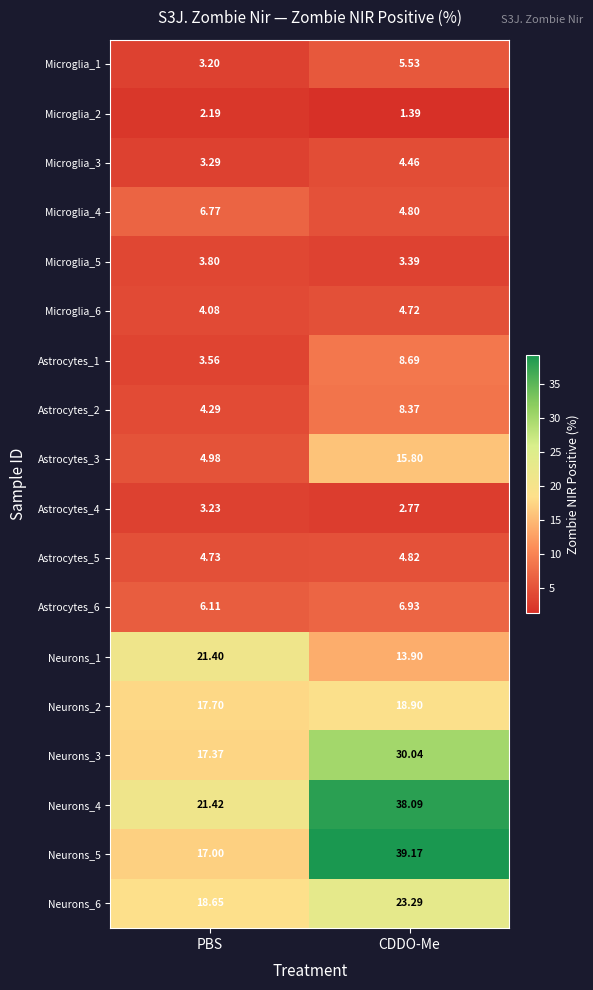

Count the number of data series in this chart.

18